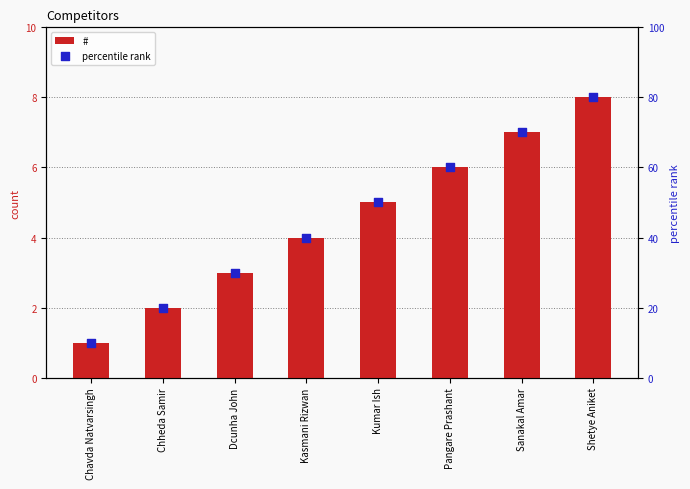

Which series reaches the maximum Y coordinate?

percentile rank